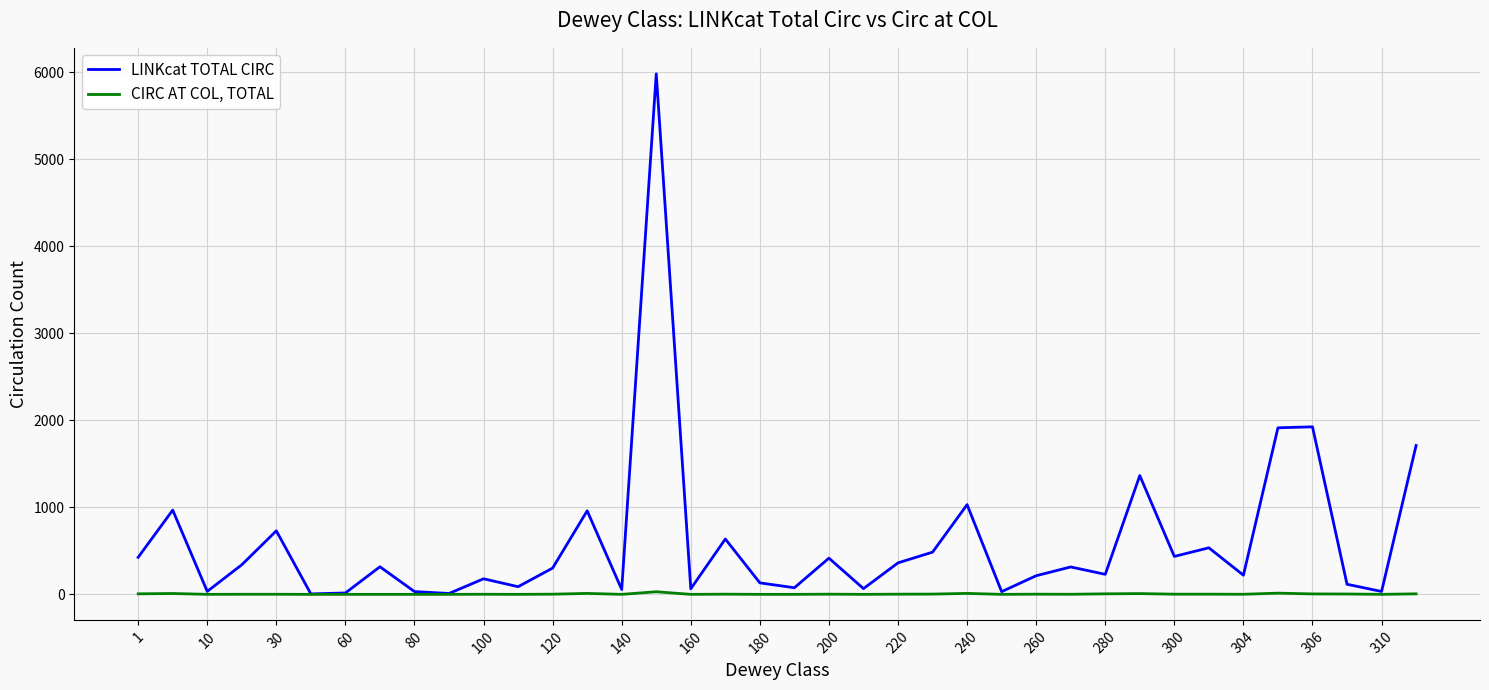

What are all the series names shown in the legend?

LINKcat TOTAL CIRC, CIRC AT COL, TOTAL